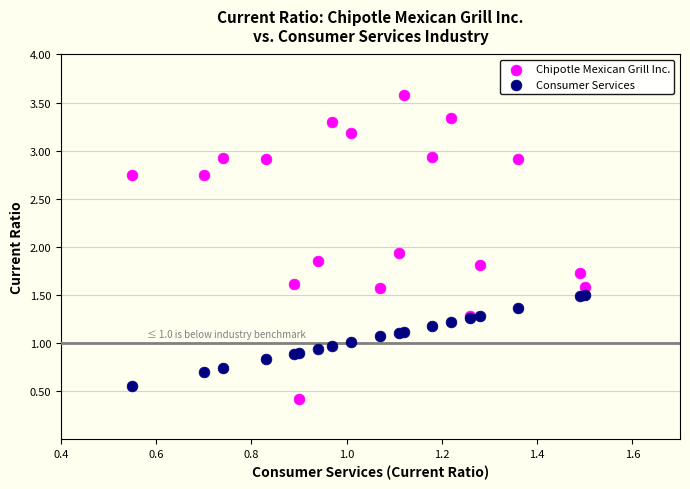

What are all the series names shown in the legend?

Chipotle Mexican Grill Inc., Consumer Services